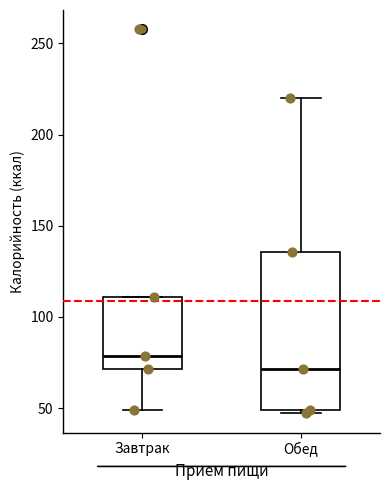

Comparing the boxes themselves (not the whiskers), which one is the tallest?

Обед